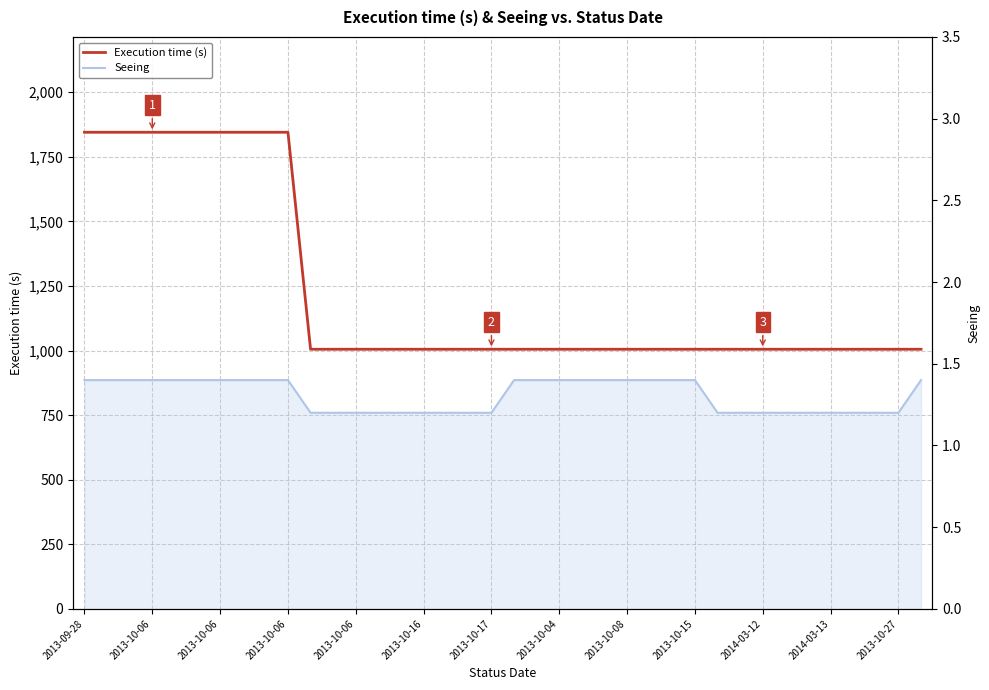

The value of Execution time (s) at 22 is 1479.0. True or false?

False